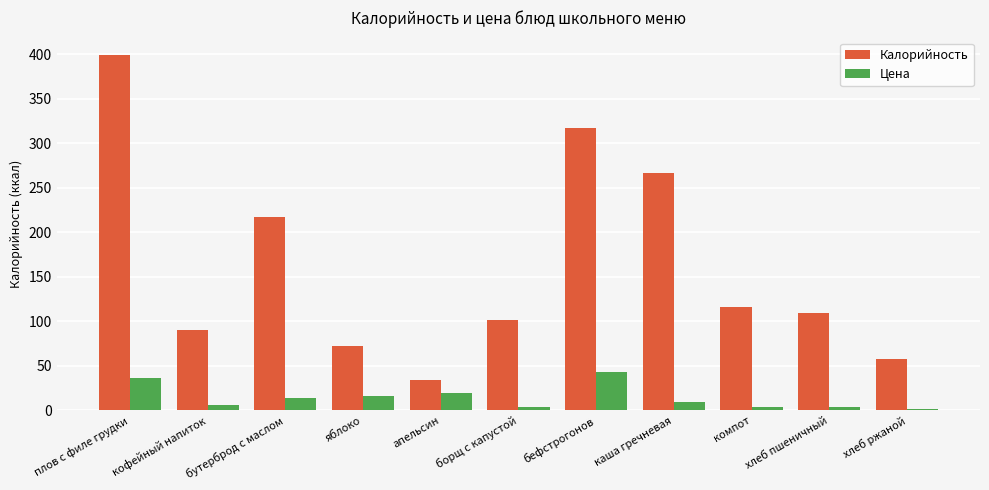

Is it true that Цена equals 14.0 at бутерброд с маслом?

True